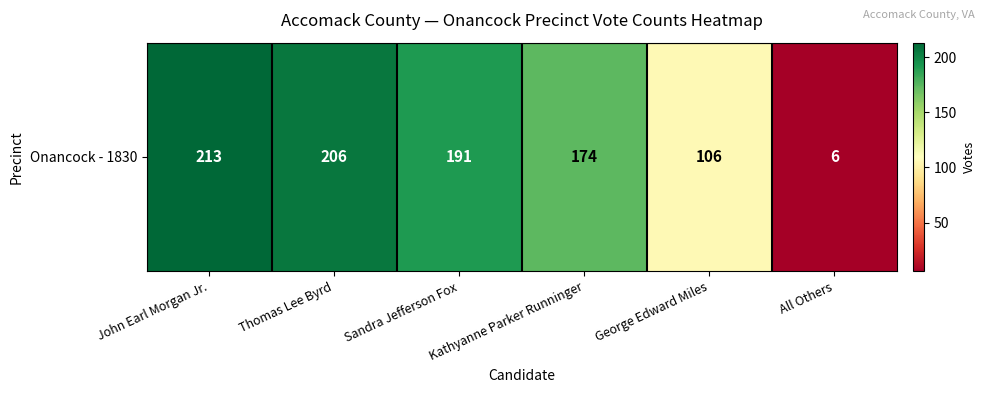

What is the sum of all values?

896